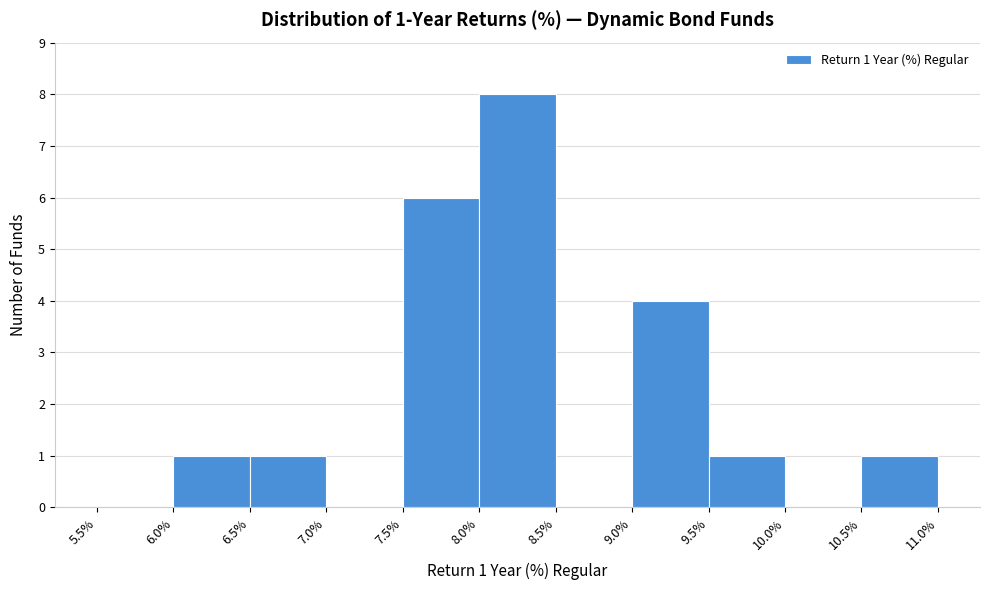

Over which range of the x-axis is the bar tallest?

8.0% to 8.5%